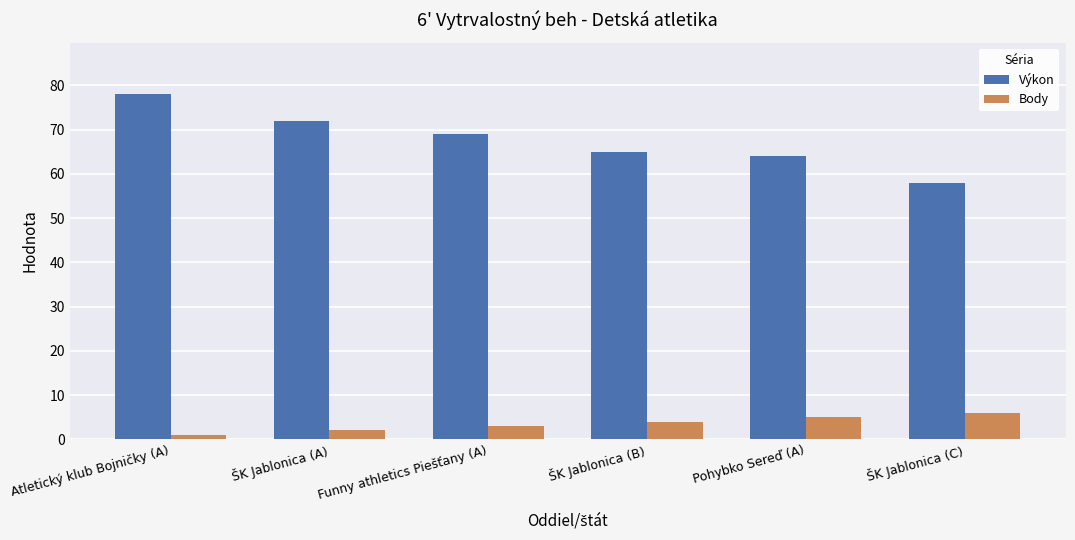

Which series has the largest total across all categories?

Výkon